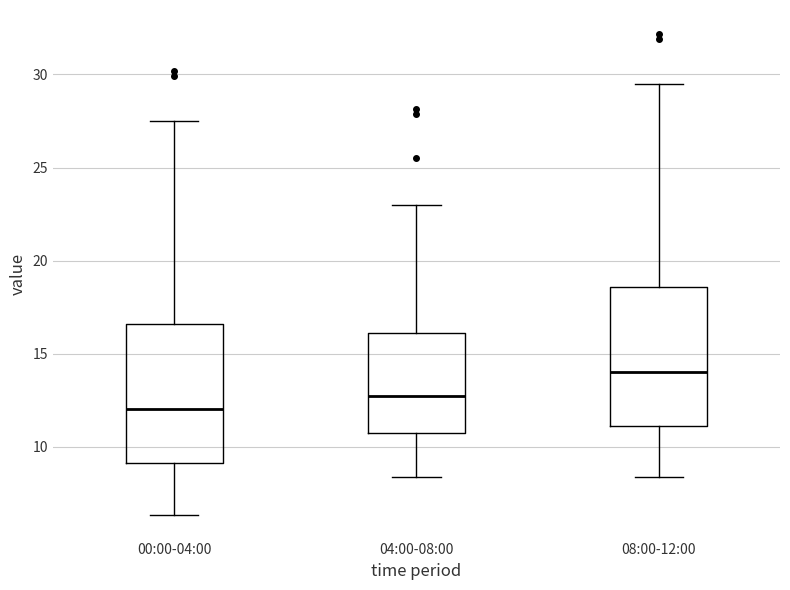

Which box's median line is the highest?

08:00-12:00